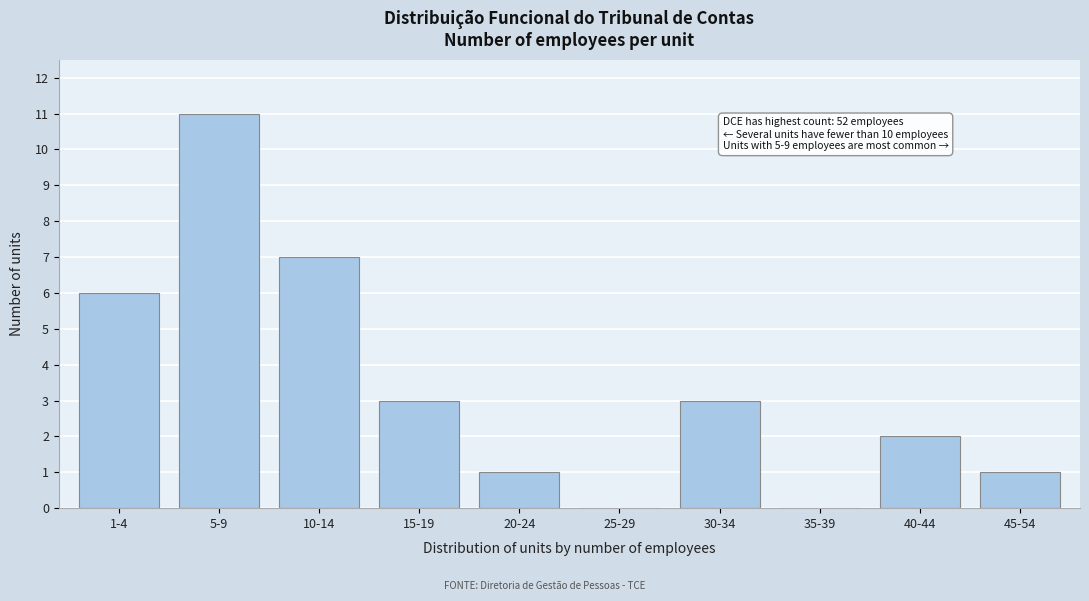

Reading left to right, what are all the values shown in this chart?

1-4=6	5-9=11	10-14=7	15-19=3	20-24=1	25-29=0	30-34=3	35-39=0	40-44=2	45-54=1